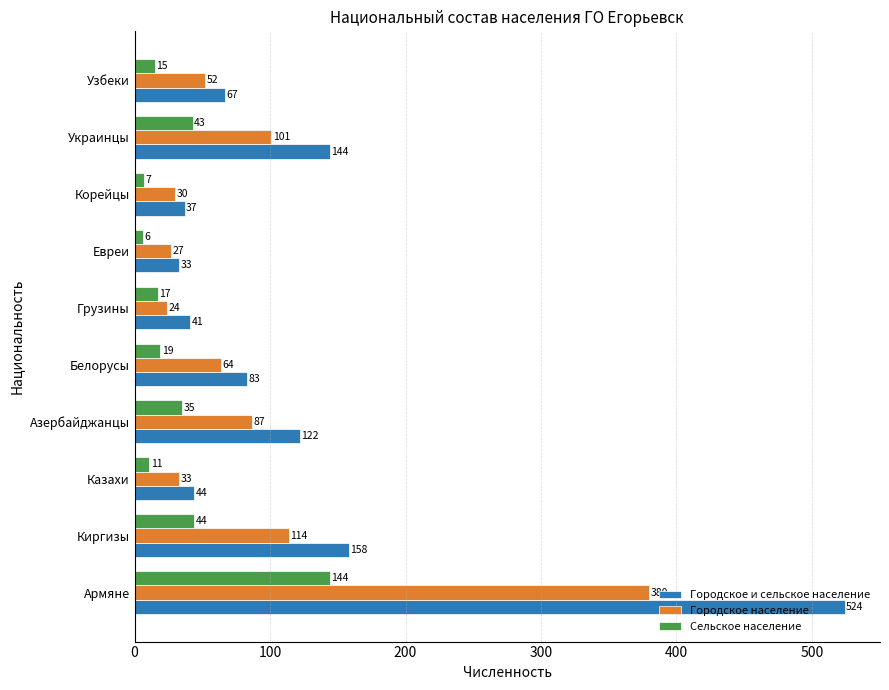

What is the maximum value shown in the chart?

524